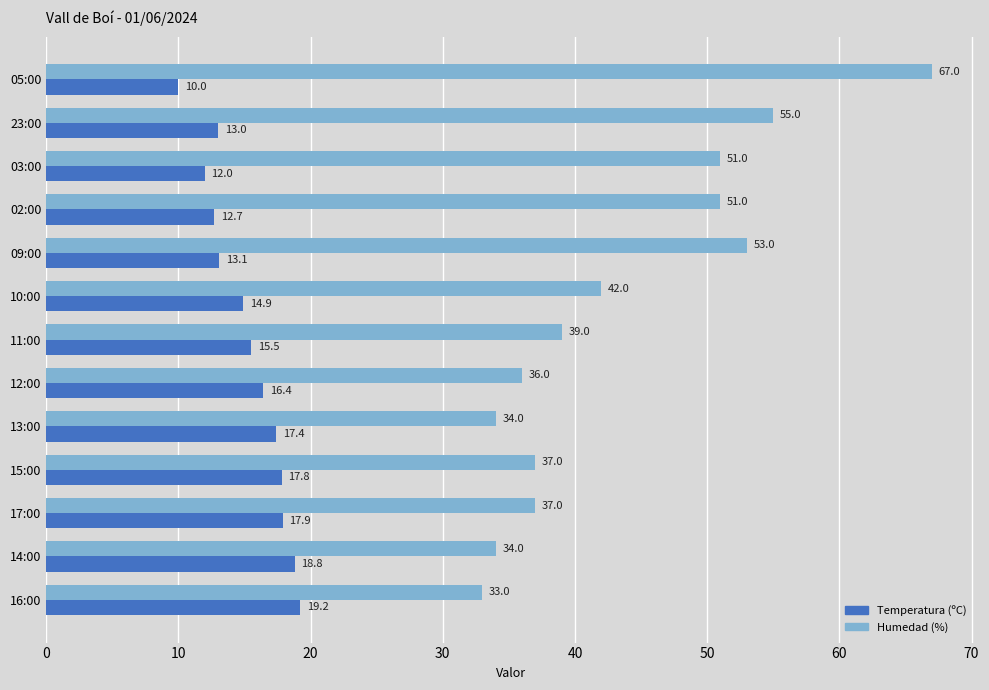

Which series has the largest range (max minus min)?

Humedad (%)